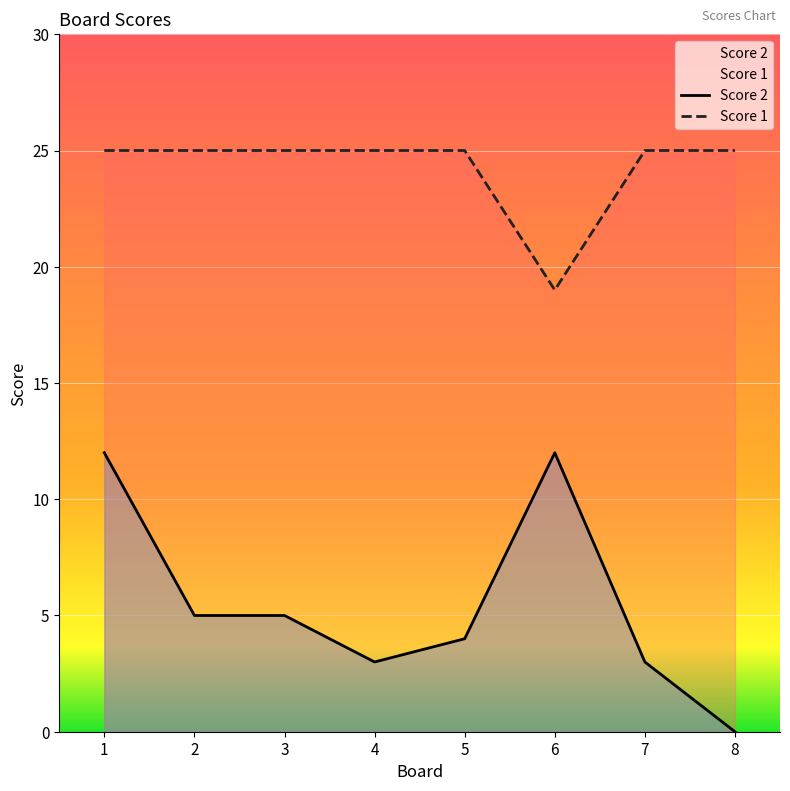

Reading left to right, extract all data points from this chart.

Score 2: 12	5	5	3	4	12	3	0
Score 1: 25	25	25	25	25	19	25	25